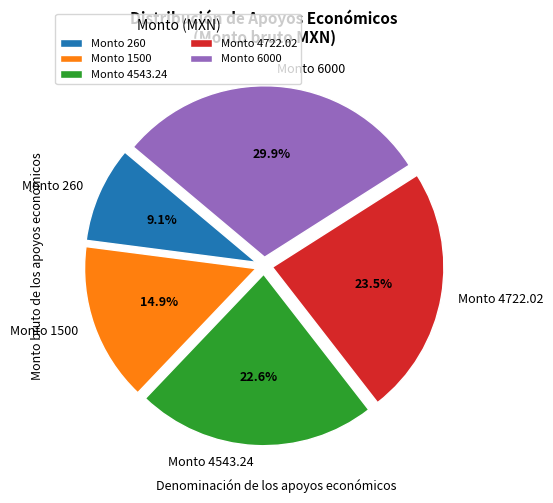

Does Monto 6000 account for over 50% of the chart?

No